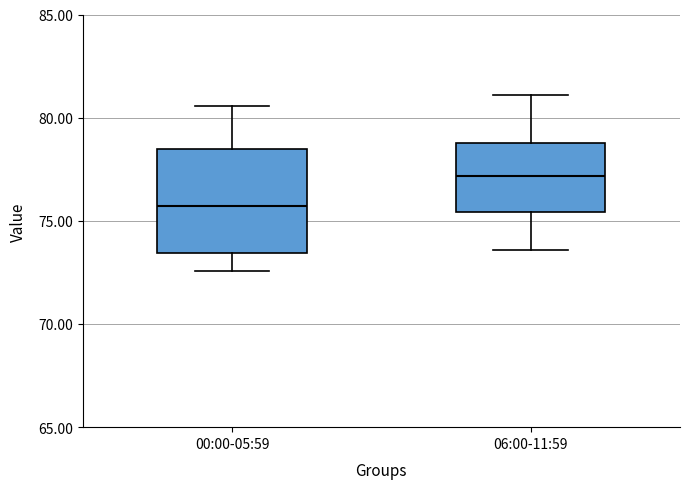

Which box has the highest median line?

06:00-11:59